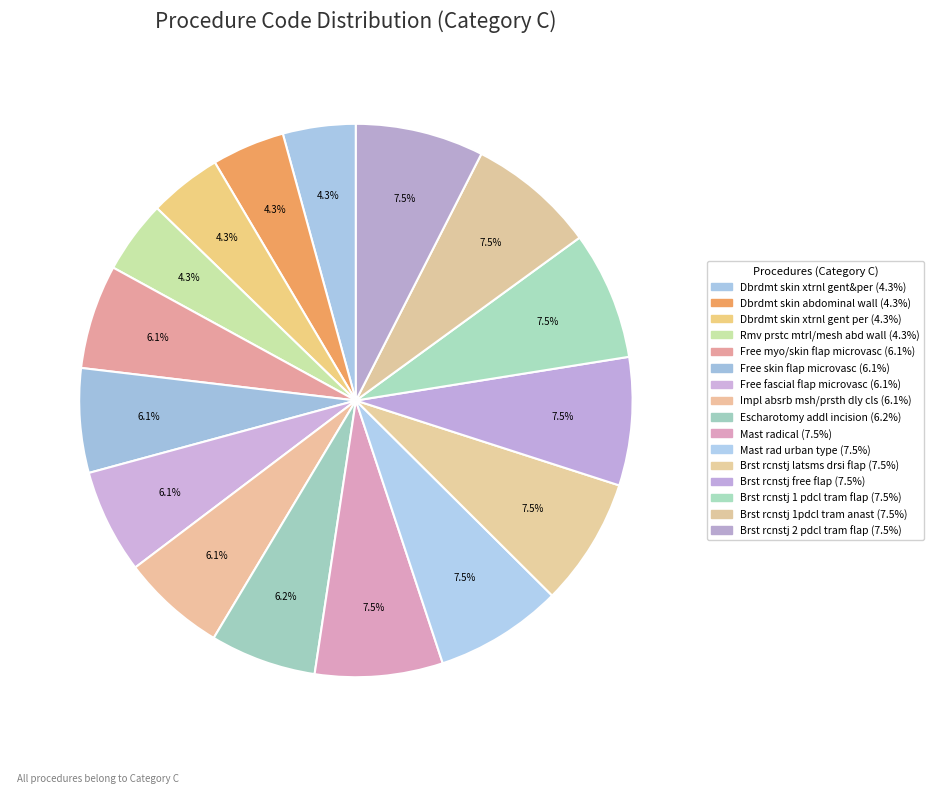

To the nearest percent, what is the combined percentage of Brst rcnstj 1pdcl tram anast and Free myo/skin flap microvasc?

14%